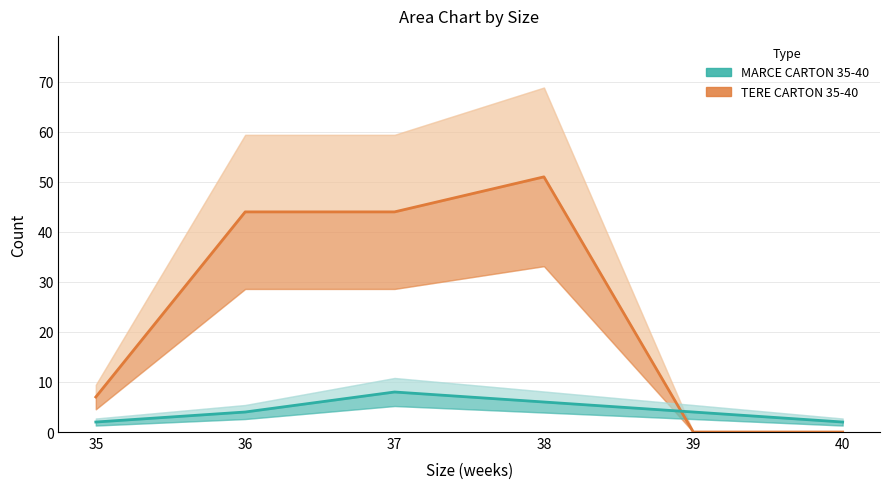

What is the maximum value for TERE CARTON 35-40?

51